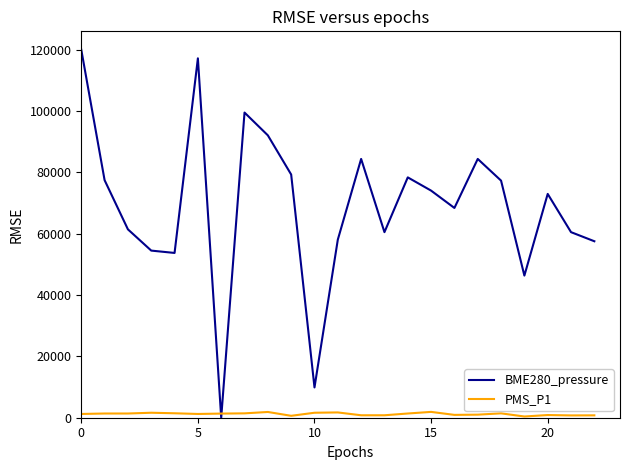

List the series in order of their peak value, highest first.

BME280_pressure, PMS_P1